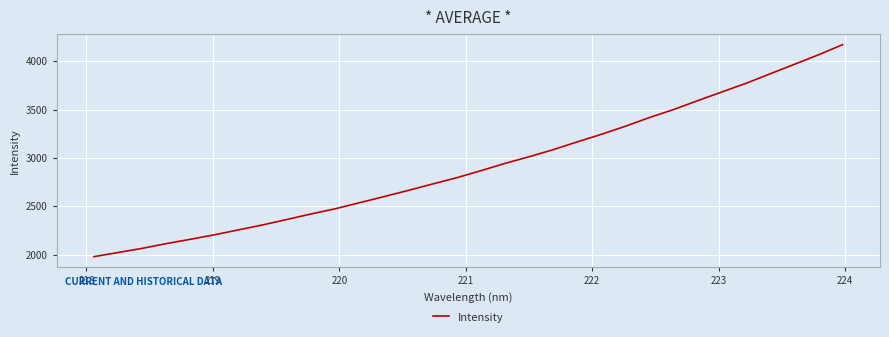

What is the minimum value shown in the chart?

1978.7